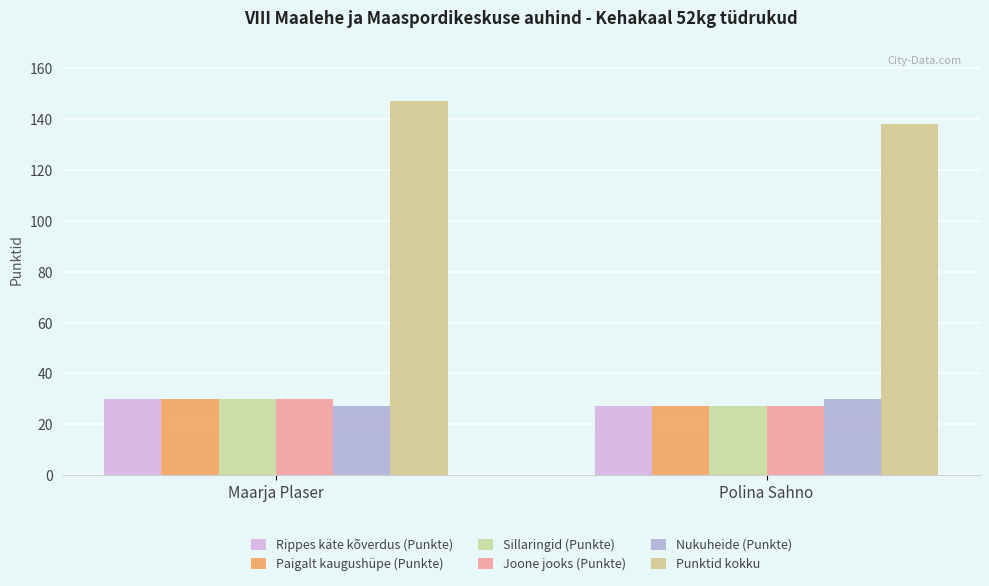

Between Maarja Plaser and Polina Sahno, which series saw the biggest shift?

Punktid kokku